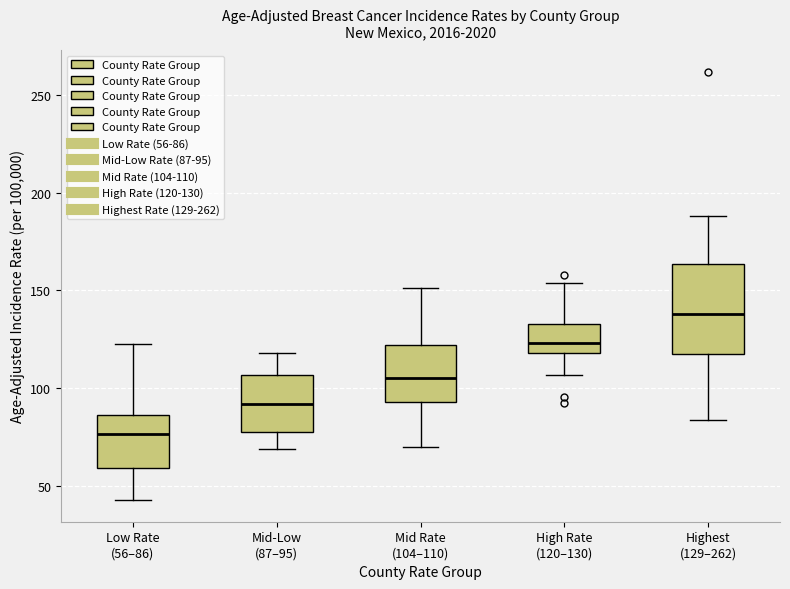

Where is the lower edge of the box for Highest (129–262) on the y-axis? The values are not printed on the chart, so give them approximately, as read against the axis.

115